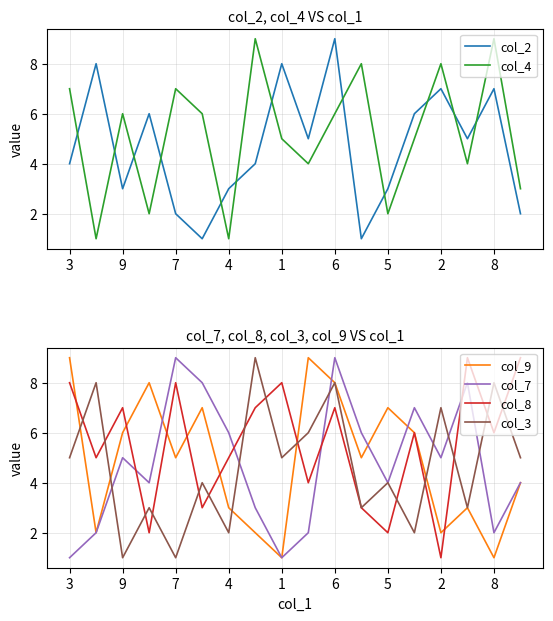

What is the difference between the col_2 values at 3 and 2?

3